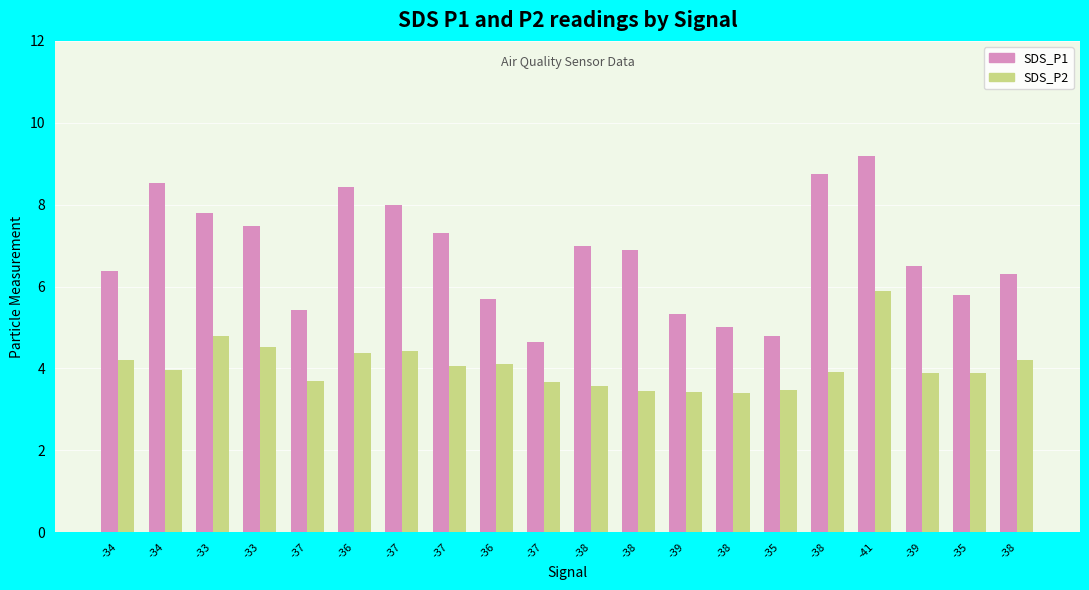

Between -38 and -37, which is larger?

-38